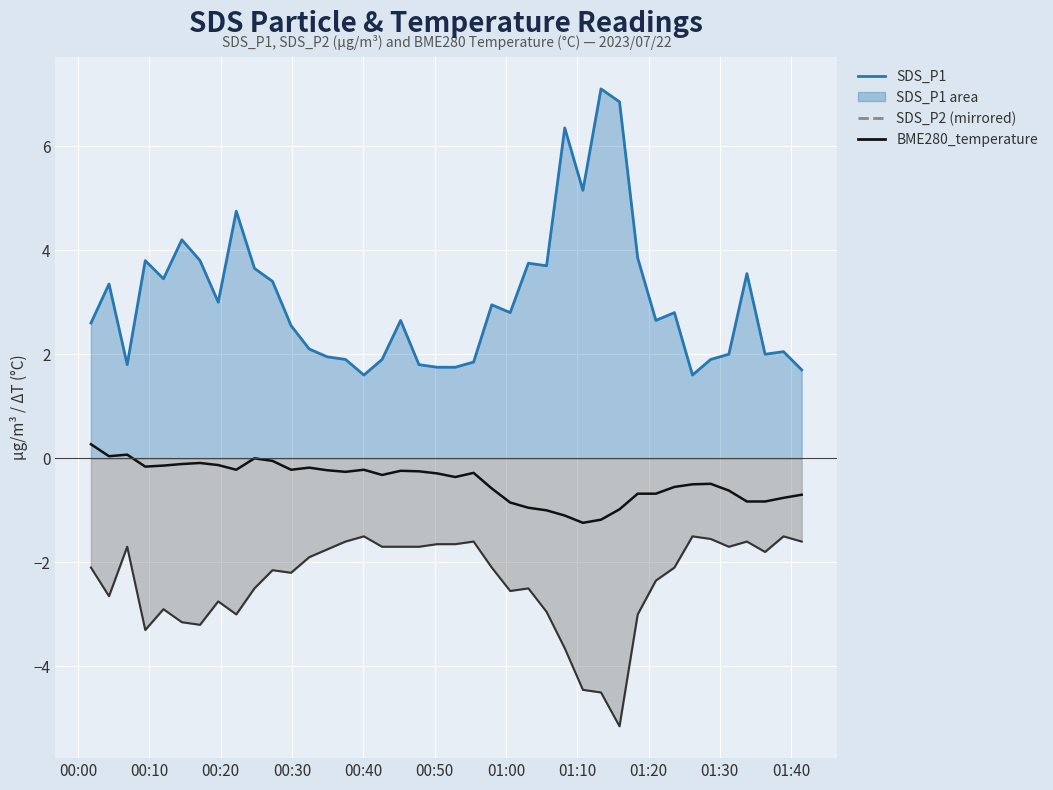

What position from the right is 00:00?

40